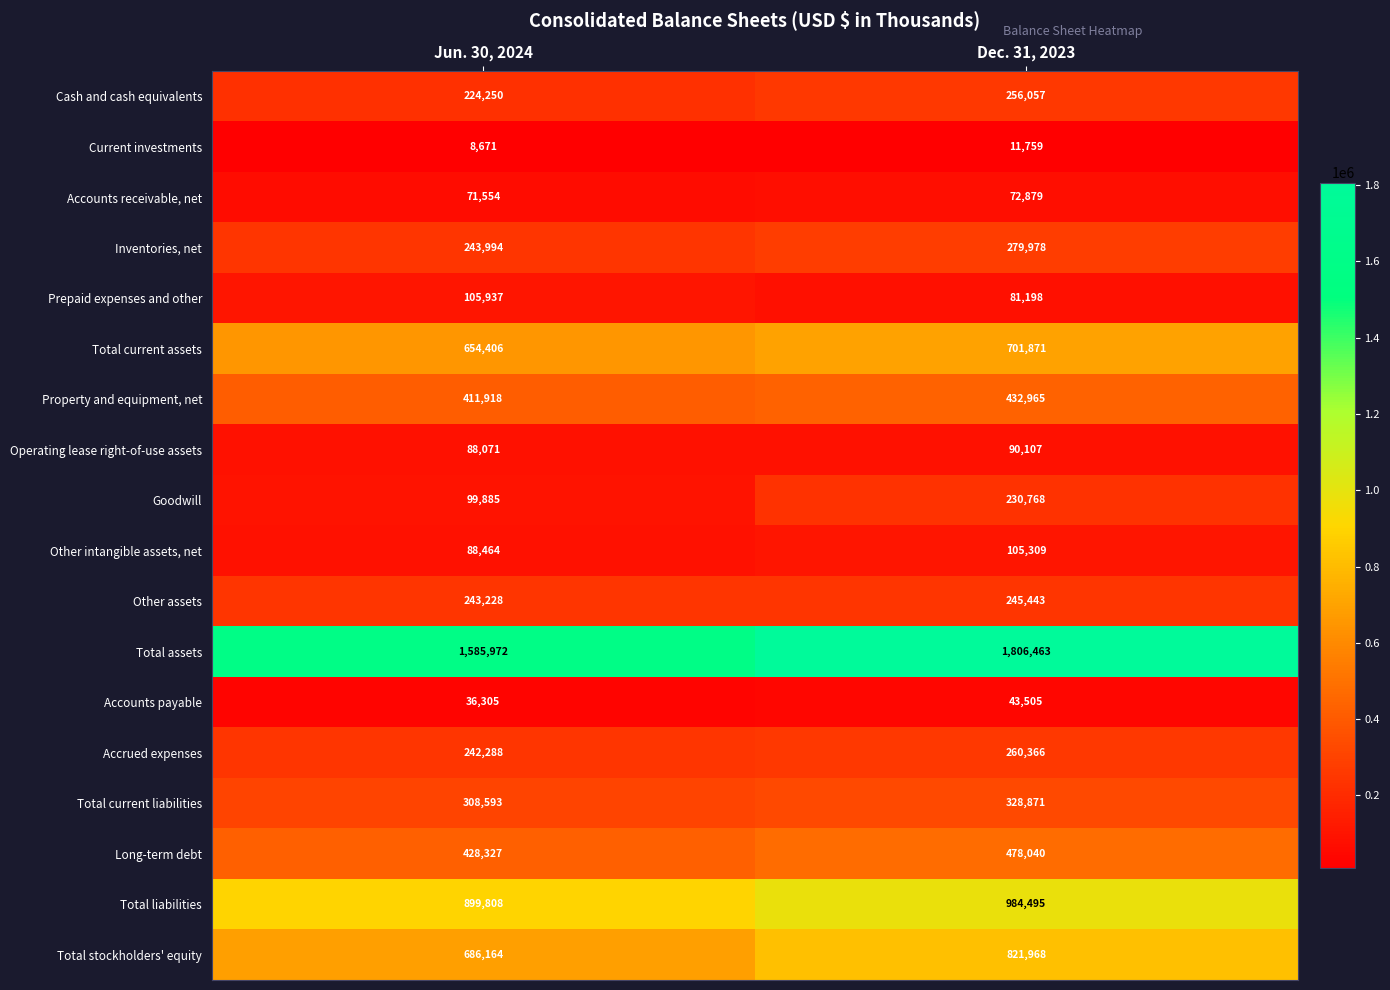

What is the spread (max minus min) of values at Dec. 31, 2023?

1794704